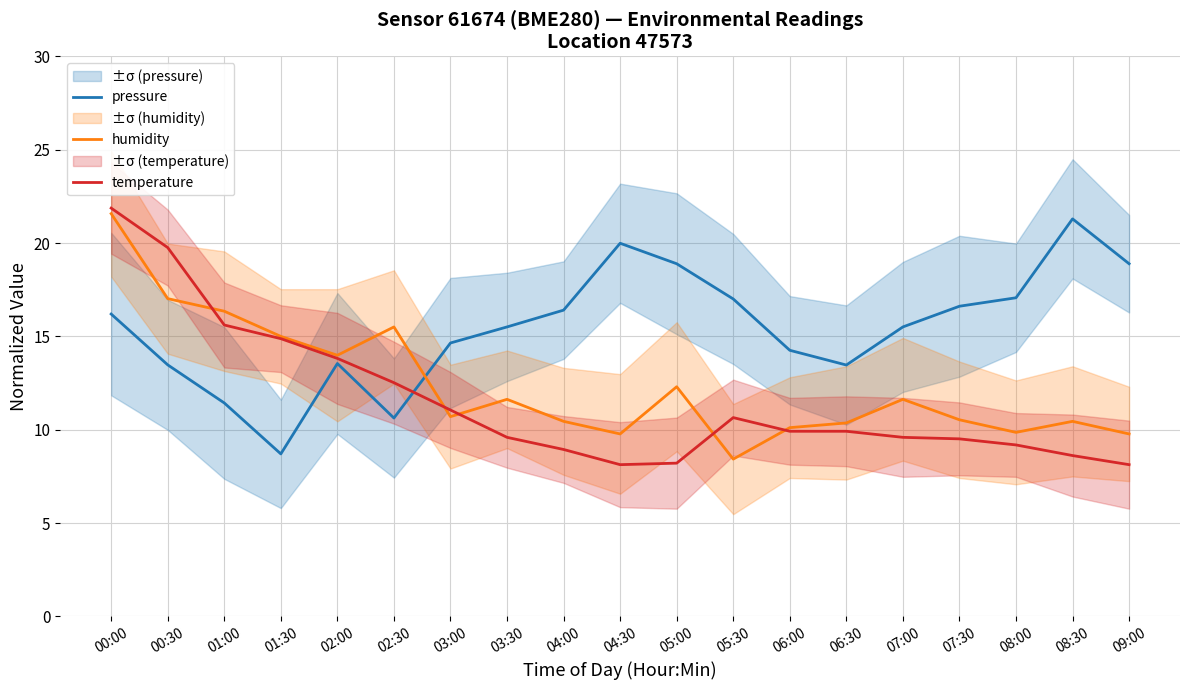

Reading left to right, what are all the values shown in this chart?

pressure: 00:00=16.2	00:30=13.5	01:00=11.4	01:30=8.7	02:00=13.5	02:30=10.6	03:00=14.6	03:30=15.5	04:00=16.4	04:30=20.0	05:00=18.9	05:30=17.0	06:00=14.3	06:30=13.5	07:00=15.5	07:30=16.6	08:00=17.1	08:30=21.3	09:00=18.9
humidity: 00:00=21.6	00:30=17.0	01:00=16.3	01:30=15.0	02:00=14.0	02:30=15.5	03:00=10.7	03:30=11.6	04:00=10.4	04:30=9.8	05:00=12.3	05:30=8.4	06:00=10.1	06:30=10.4	07:00=11.6	07:30=10.5	08:00=9.9	08:30=10.4	09:00=9.8
temperature: 00:00=21.9	00:30=19.8	01:00=15.6	01:30=14.9	02:00=13.8	02:30=12.5	03:00=11.1	03:30=9.6	04:00=8.9	04:30=8.1	05:00=8.2	05:30=10.7	06:00=9.9	06:30=9.9	07:00=9.6	07:30=9.5	08:00=9.2	08:30=8.6	09:00=8.1